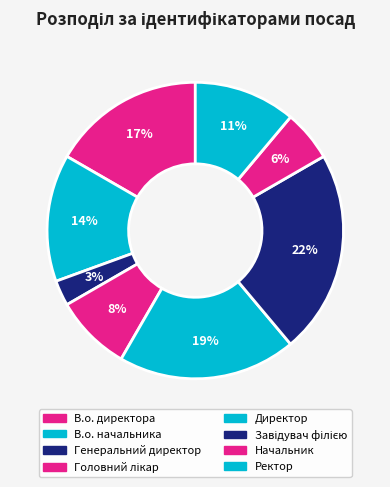

How many segments does this pie chart have?

8